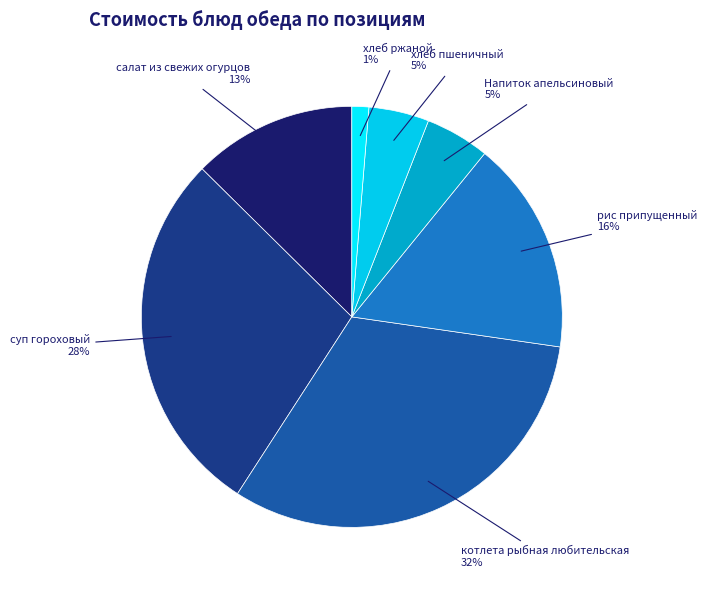

Is there any slice that represents more than half of the pie?

No